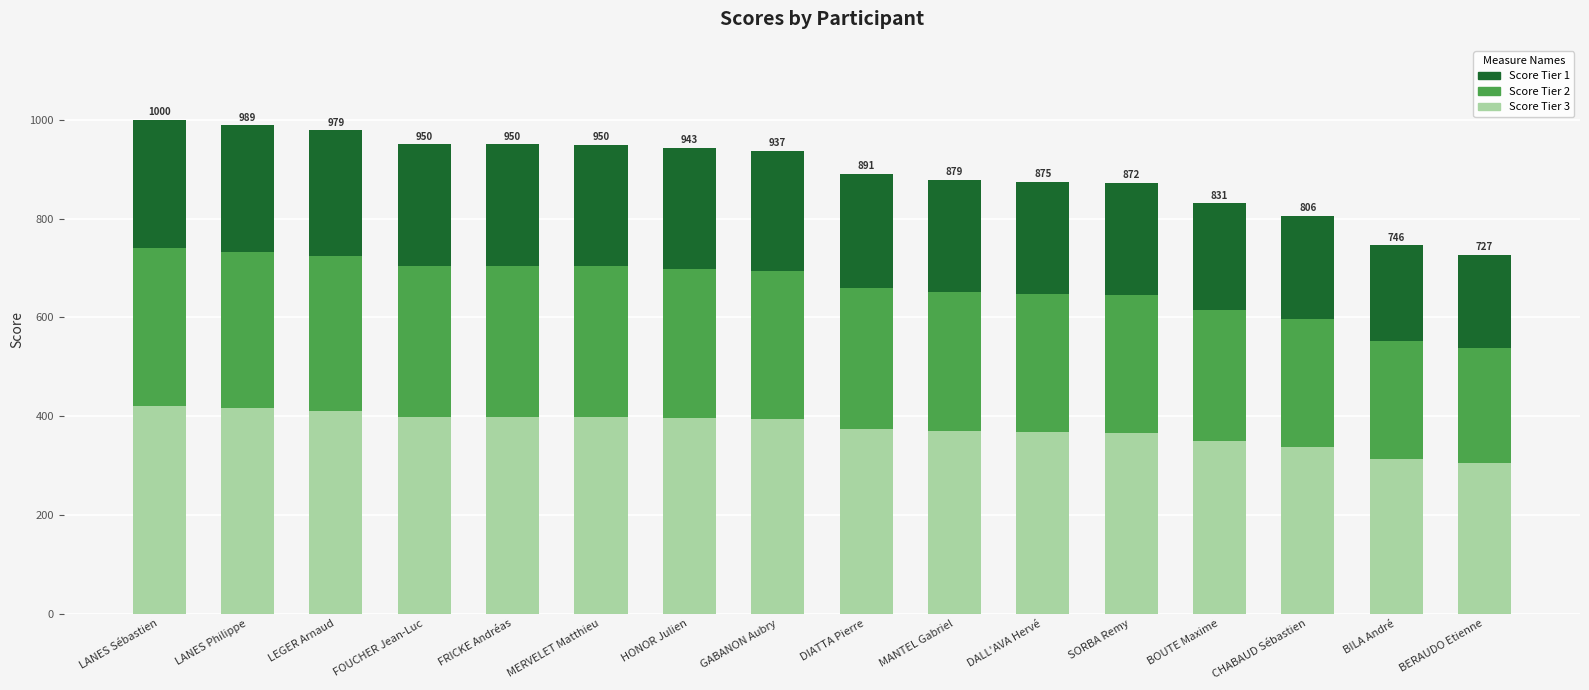

How many series are shown in this chart?

3